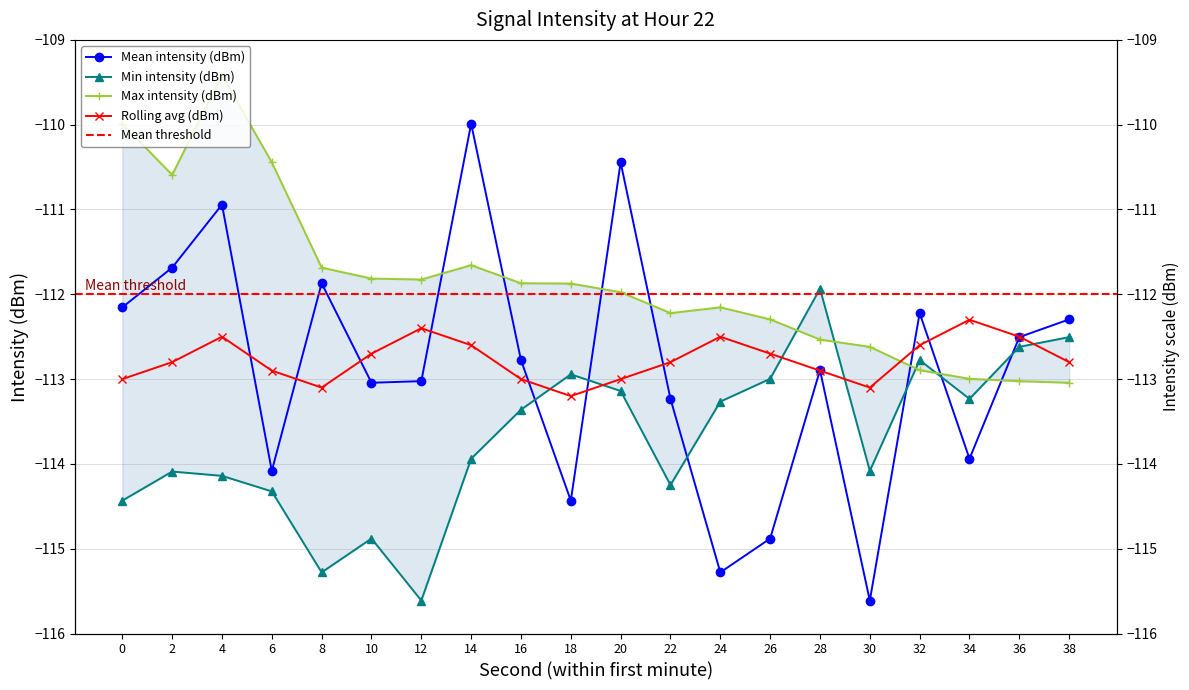

The value of Max intensity (dBm) at 2 is -110.6. True or false?

True